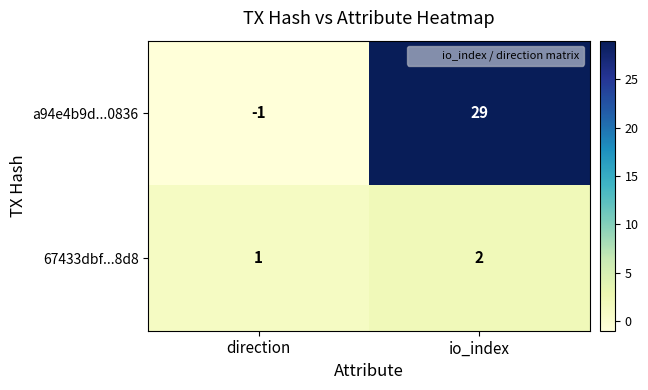

Rank the series by their average value, from lowest to highest.

67433dbf...8d8, a94e4b9d...0836